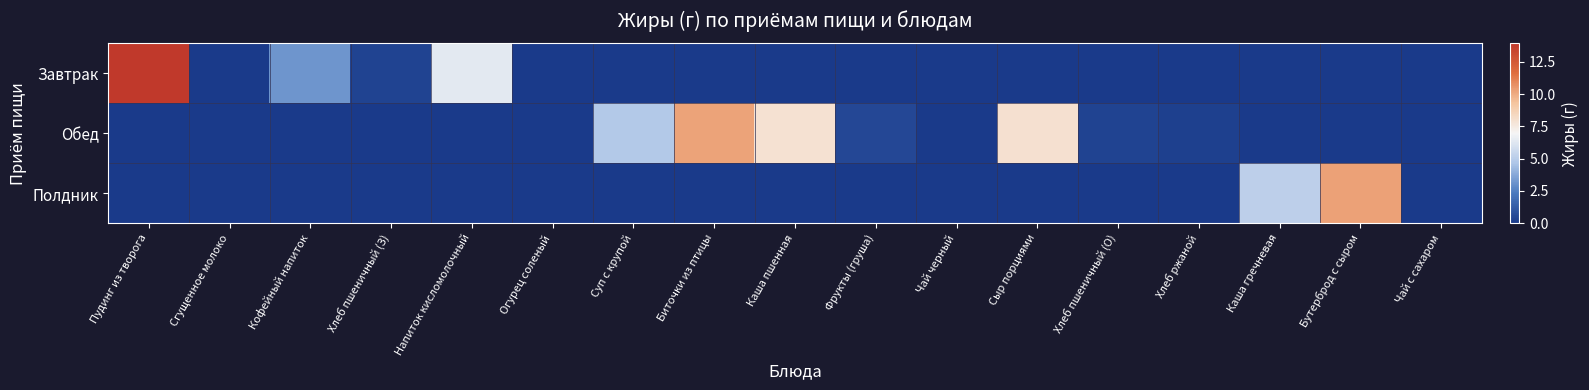

What is the spread (max minus min) of values at Каша пшенная?

7.9